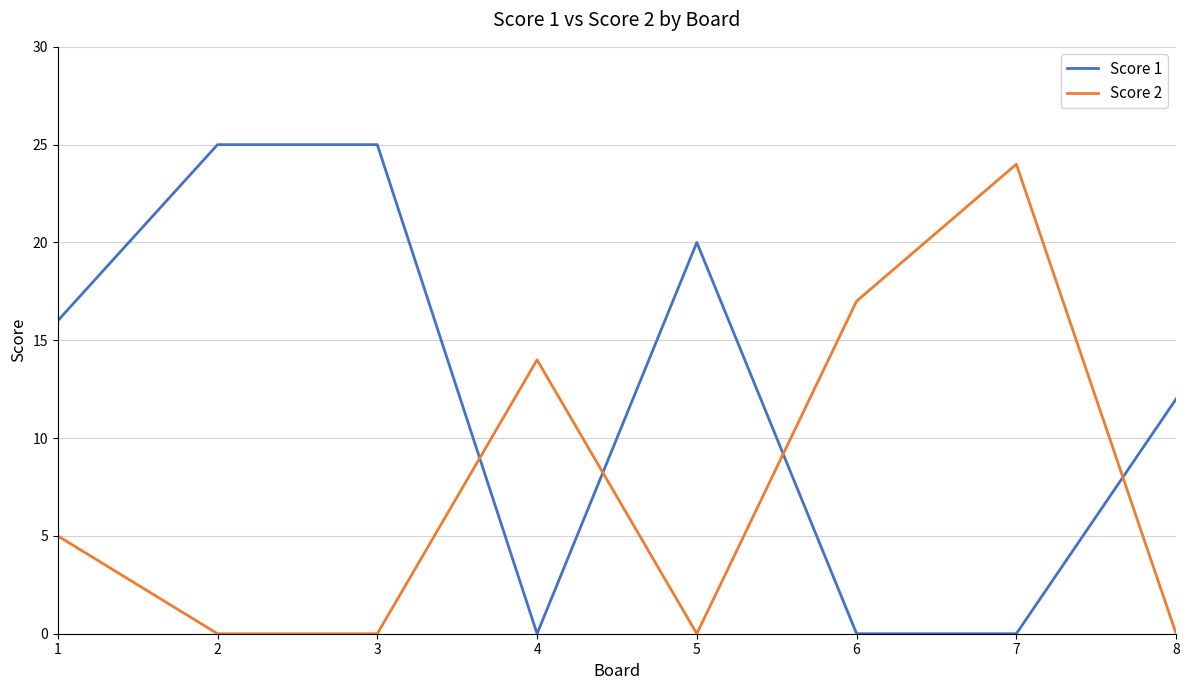

True or false: Score 1 has a value of 37 at 2.

False